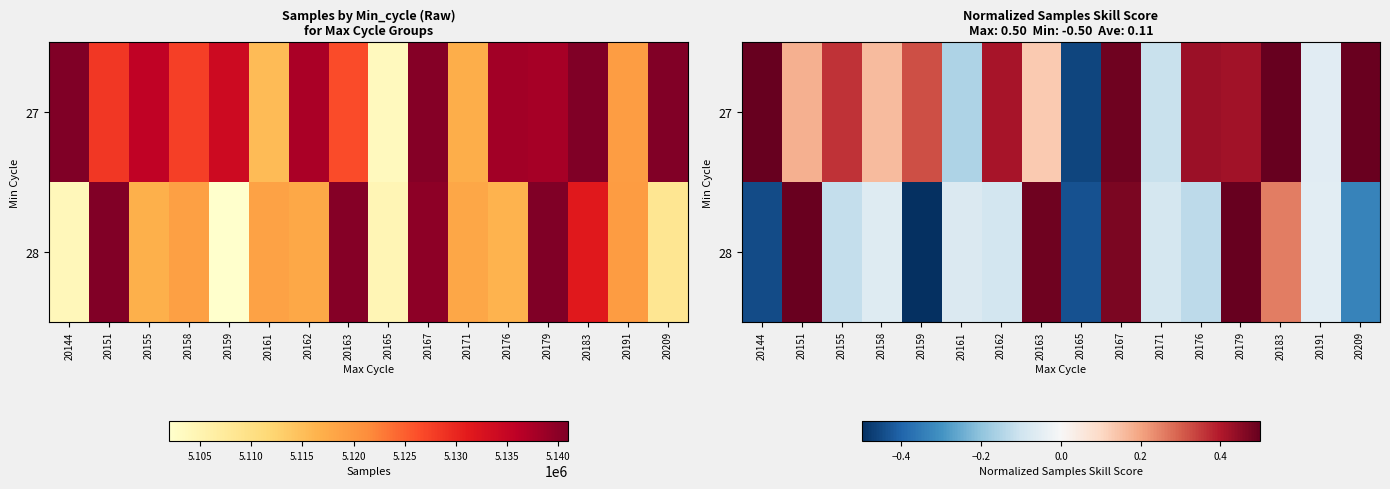

What is the minimum value shown in the chart?

-0.5